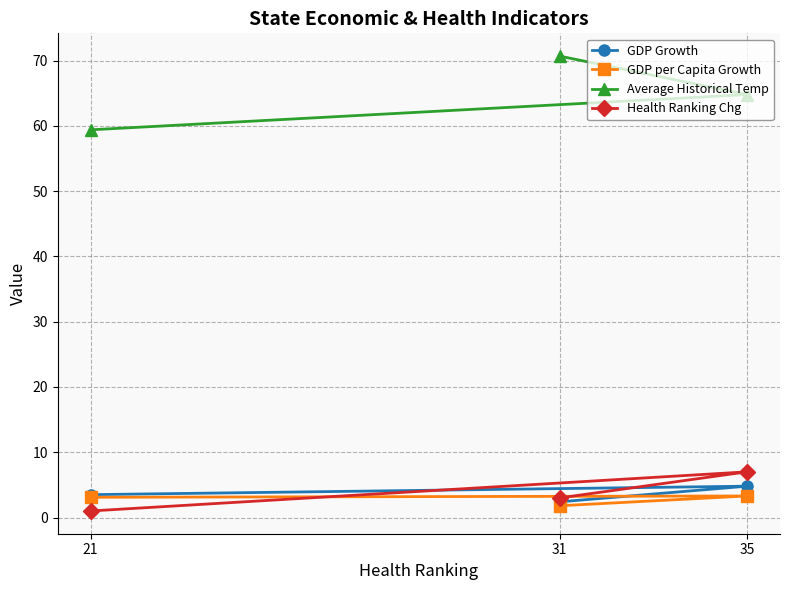

Between 31 and 21, which series saw the biggest shift?

Average Historical Temp